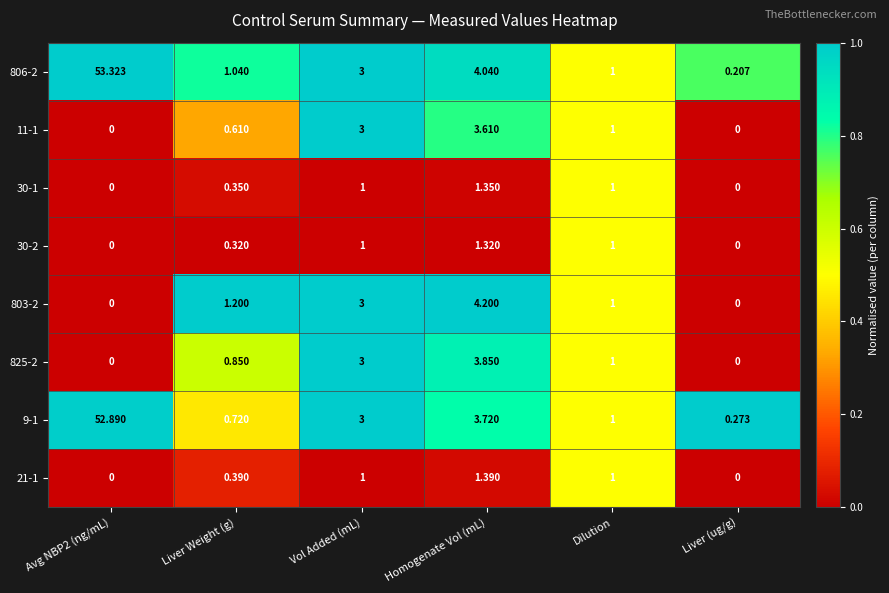

What is the spread (max minus min) of values at Vol Added (mL)?

2.0